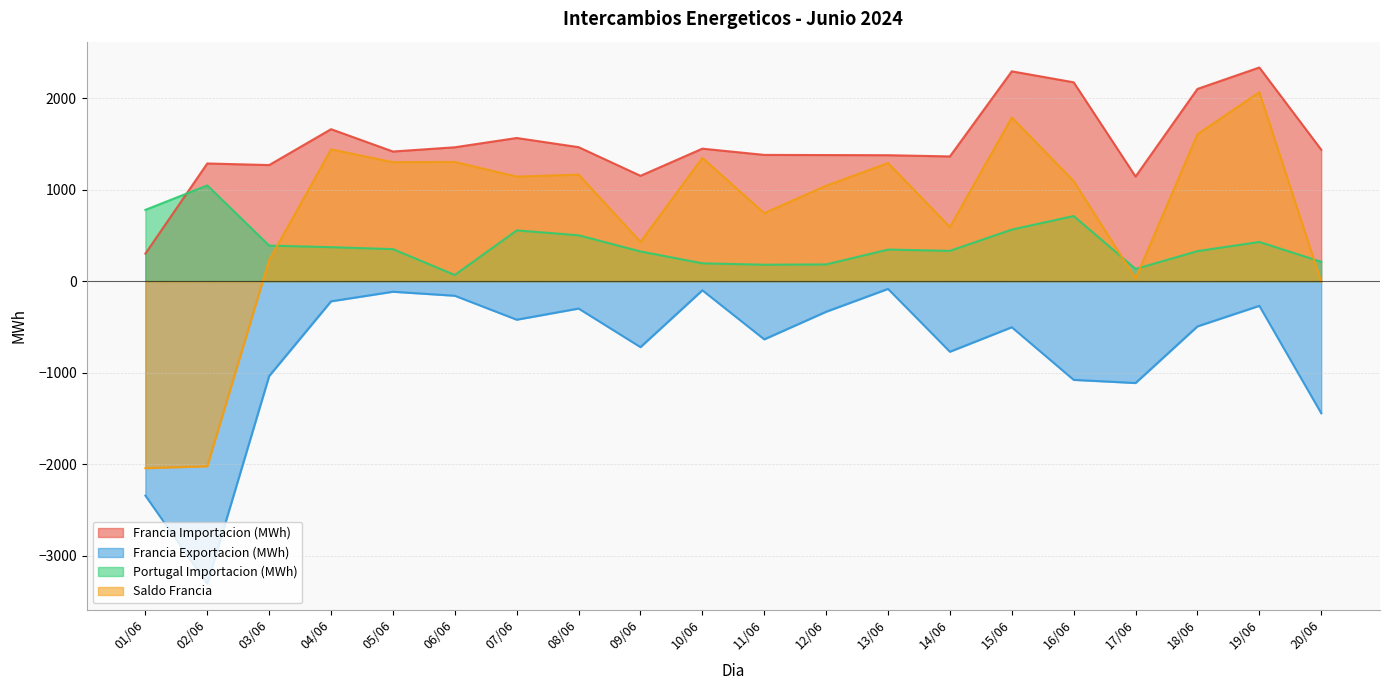

At which category is the sum across all series the highest?

19/06